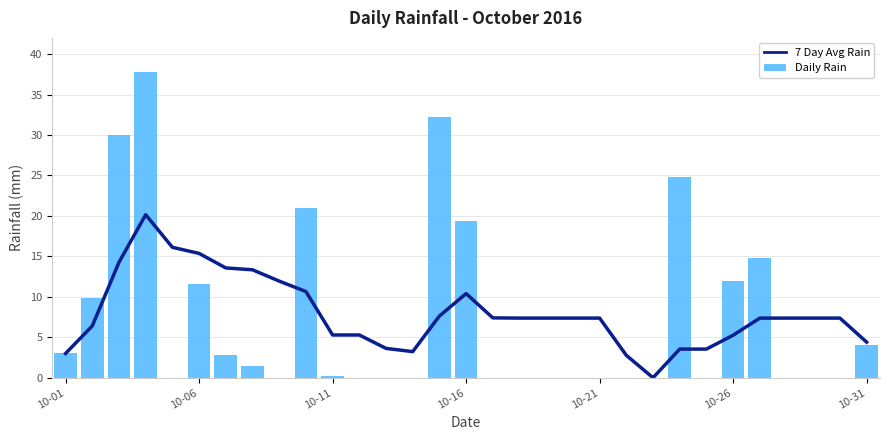

What is the difference between the maximum and minimum values in the 7 Day Avg Rain series?

20.1